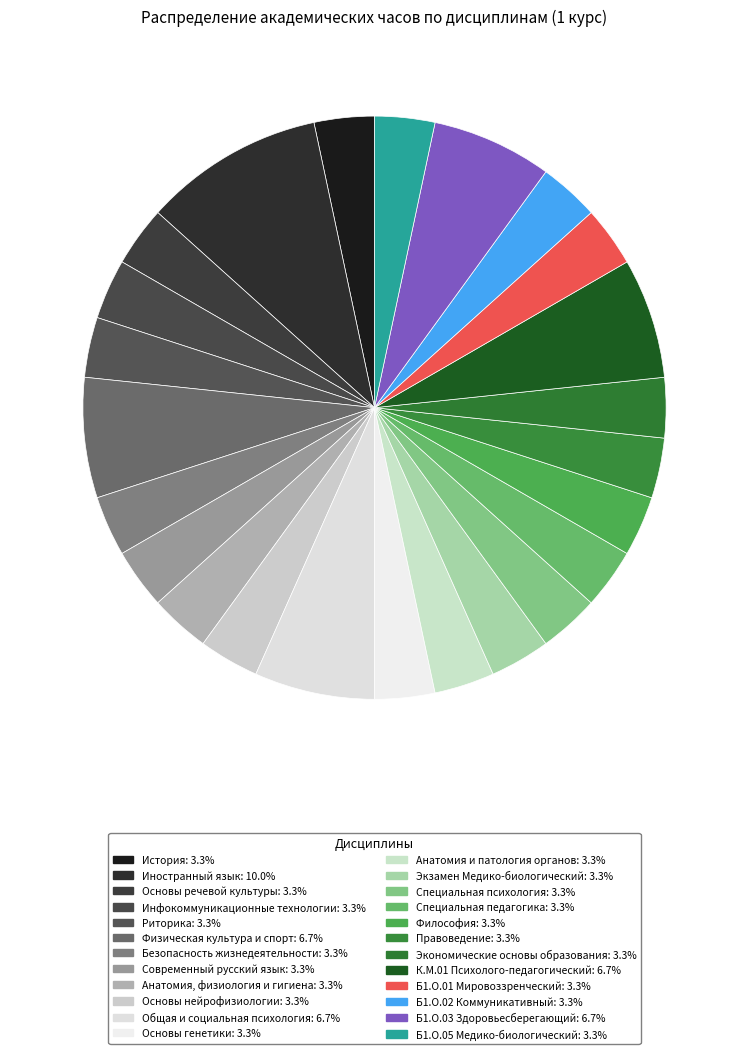

Rank the categories by value from highest to lowest.

Иностранный язык, Физическая культура и спорт, Общая и социальная психология, К.М.01 Психолого-педагогический, Б1.О.03 Здоровьесберегающий, История, Основы речевой культуры, Инфокоммуникационные технологии, Риторика, Безопасность жизнедеятельности, Современный русский язык, Анатомия, физиология и гигиена, Основы нейрофизиологии, Основы генетики, Анатомия и патология органов, Экзамен Медико-биологический, Специальная психология, Специальная педагогика, Философия, Правоведение, Экономические основы образования, Б1.О.01 Мировоззренческий, Б1.О.02 Коммуникативный, Б1.О.05 Медико-биологический